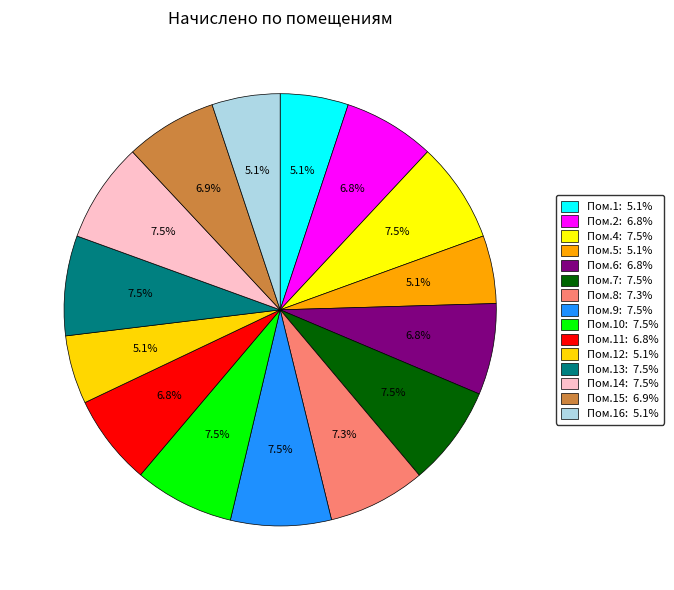

Count the number of slices in the pie.

15